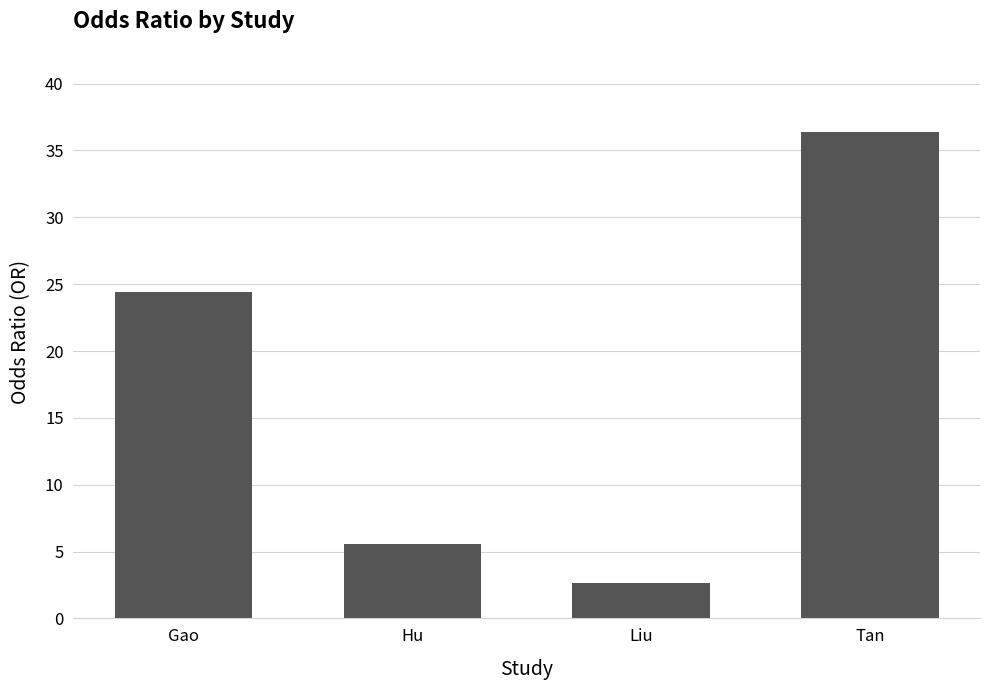

What is the label of the 3rd bar from the left?

Liu